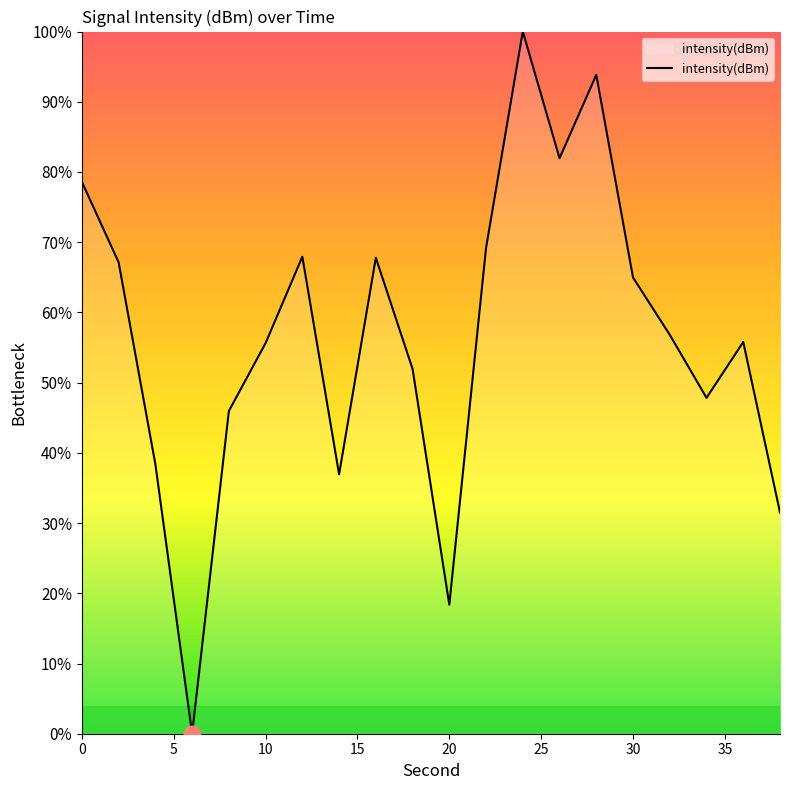

What is the maximum value shown in the chart?

100.0